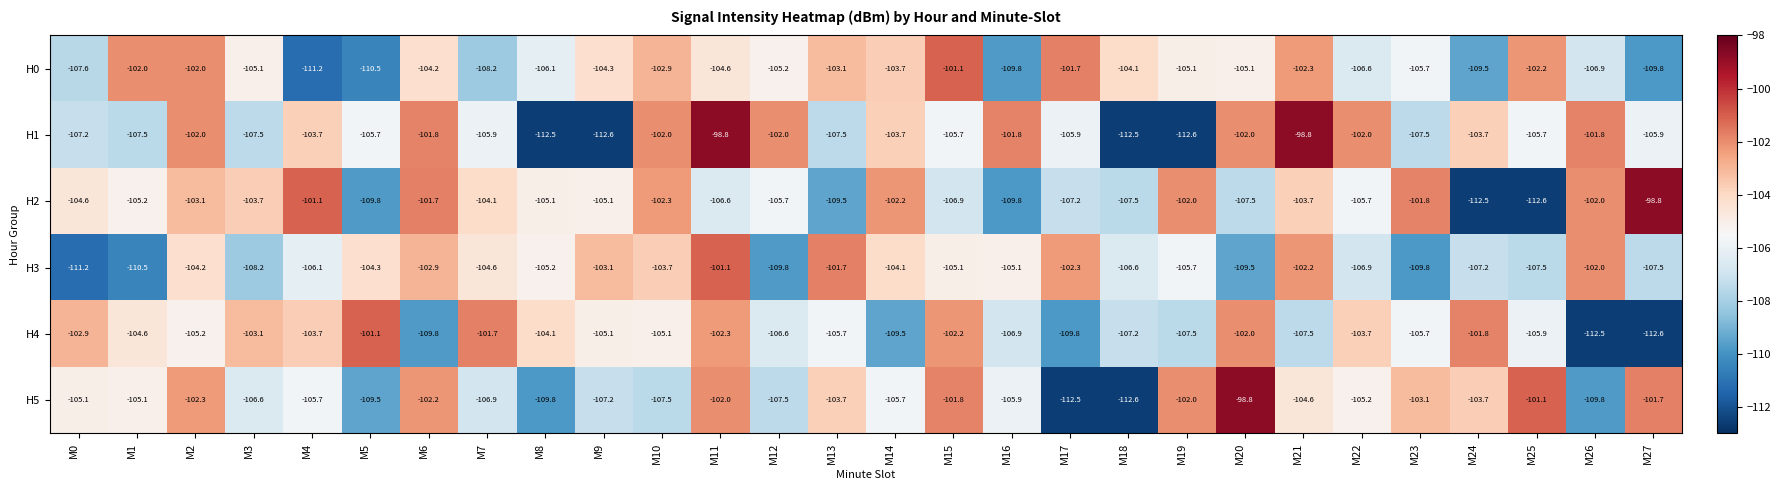

Which series has the widest spread of values?

H1